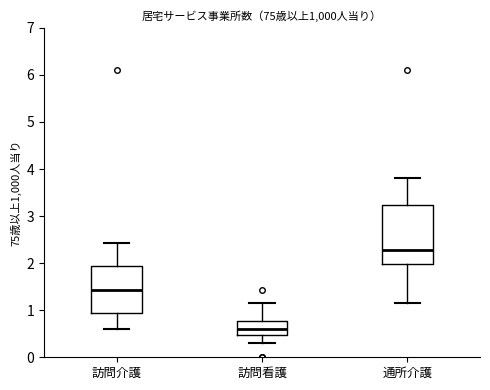

Where does the median line of the box for 訪問看護 sit on the y-axis? The values are not printed on the chart, so give them approximately, as read against the axis.

0.6